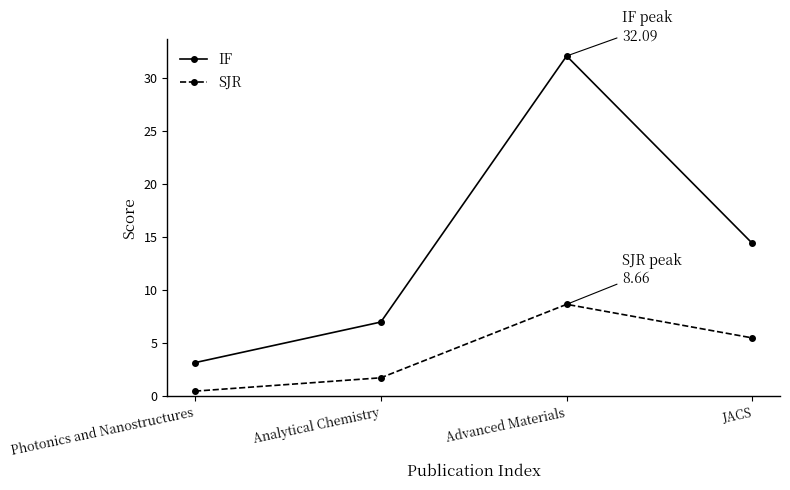

True or false: SJR and IF cross at least once.

False